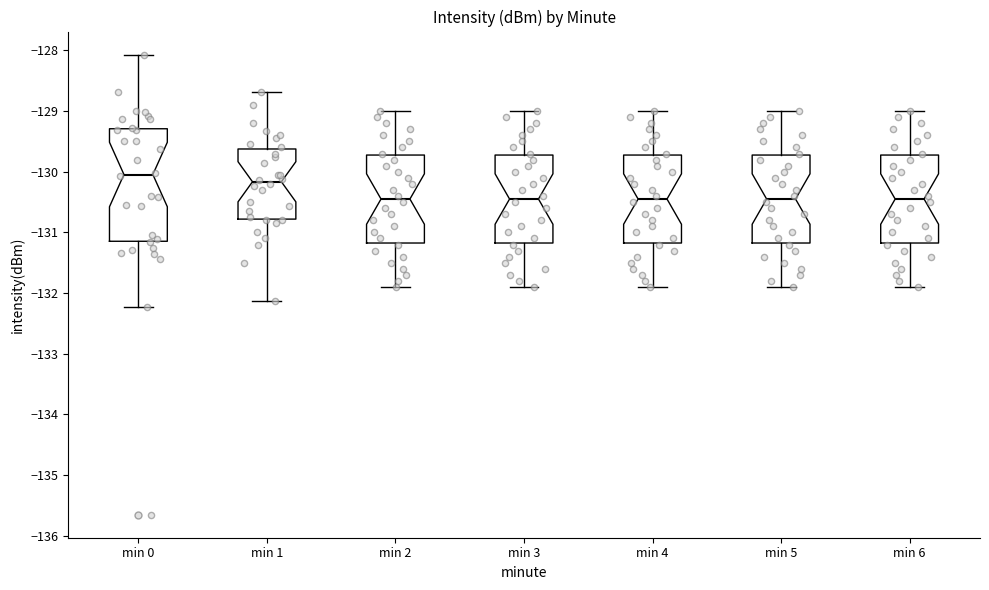

Where is the upper edge of the box for min 5 on the y-axis? The values are not printed on the chart, so give them approximately, as read against the axis.

-129.7